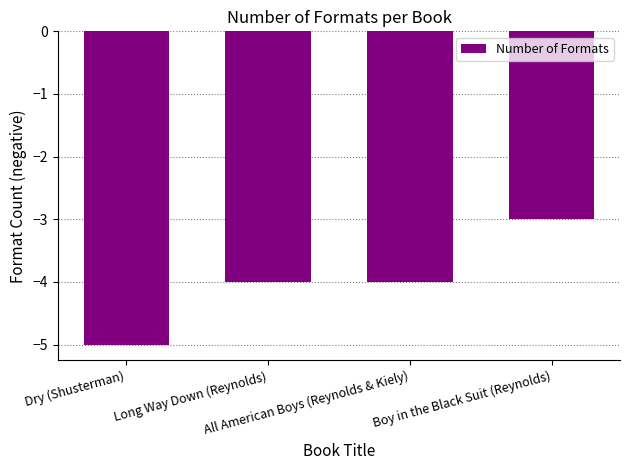

What is the change in value from Long Way Down (Reynolds) to Boy in the Black Suit (Reynolds)?

+1